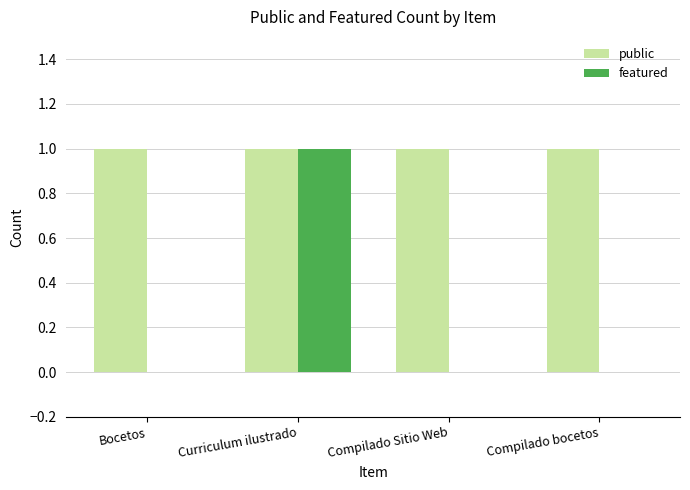

Reading left to right, what are all the values shown in this chart?

public: Bocetos=1	Curriculum ilustrado=1	Compilado Sitio Web=1	Compilado bocetos=1
featured: Bocetos=0	Curriculum ilustrado=1	Compilado Sitio Web=0	Compilado bocetos=0